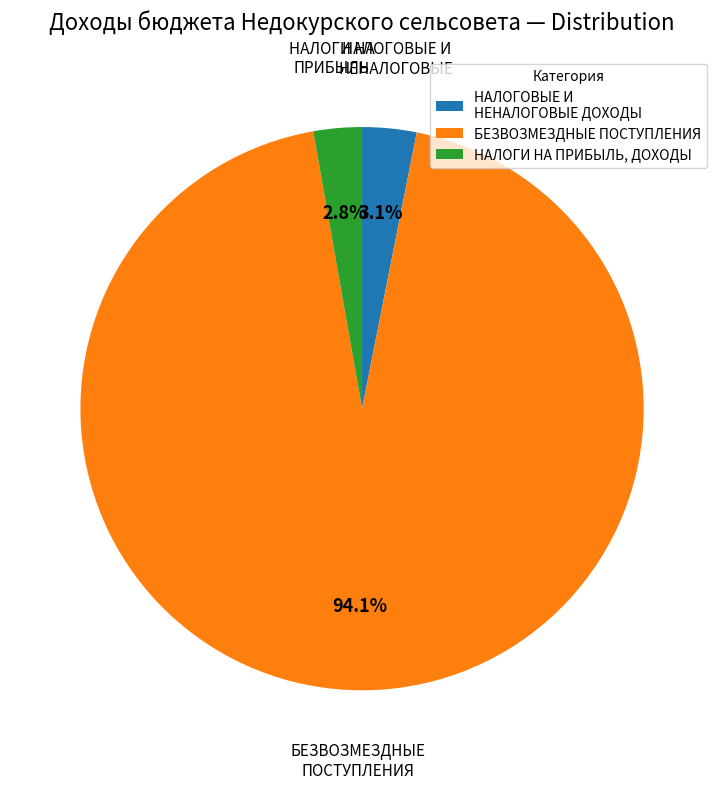

Which category has the biggest portion of the pie?

БЕЗВОЗМЕЗДНЫЕ ПОСТУПЛЕНИЯ